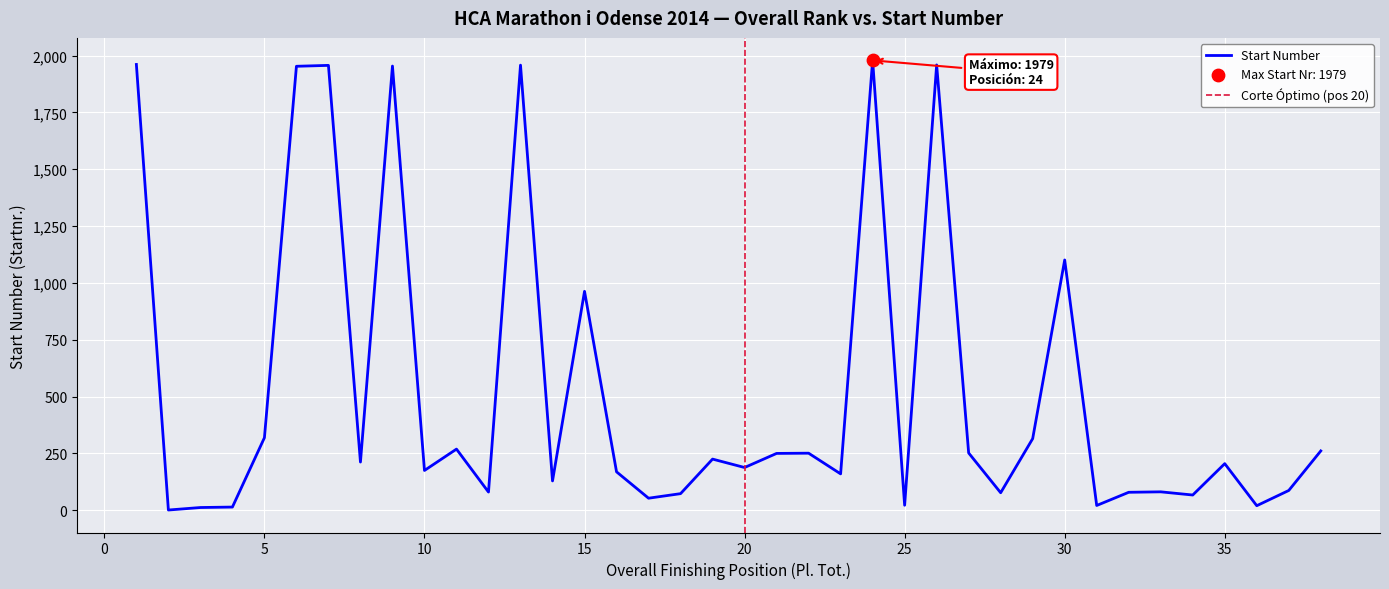

What is the change in value from 15 to 30?

+138